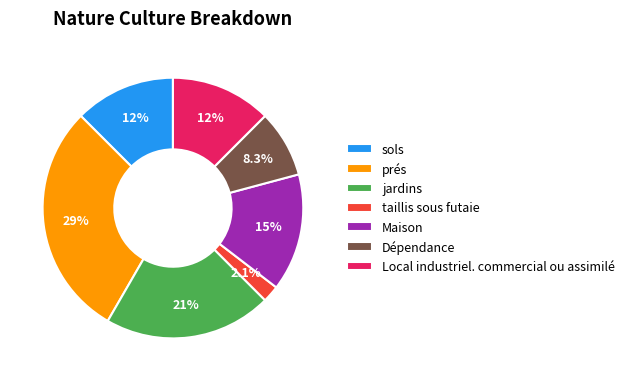

How many slices are in this pie chart?

7